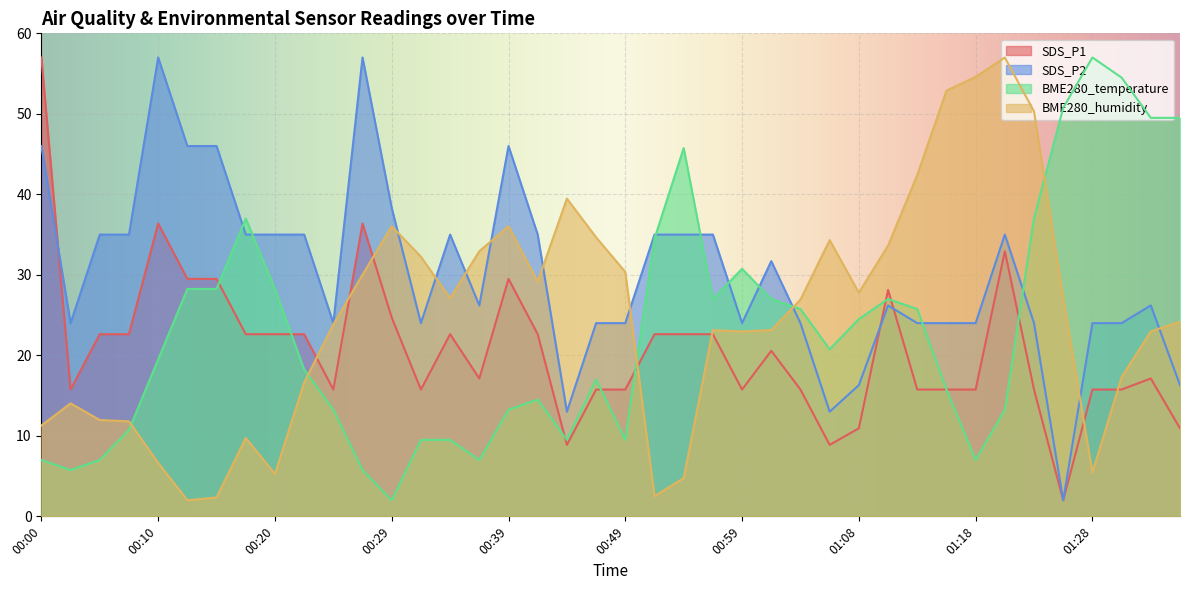

In SDS_P2, how many points are higher than both neighbors (excluding endpoints)?

8